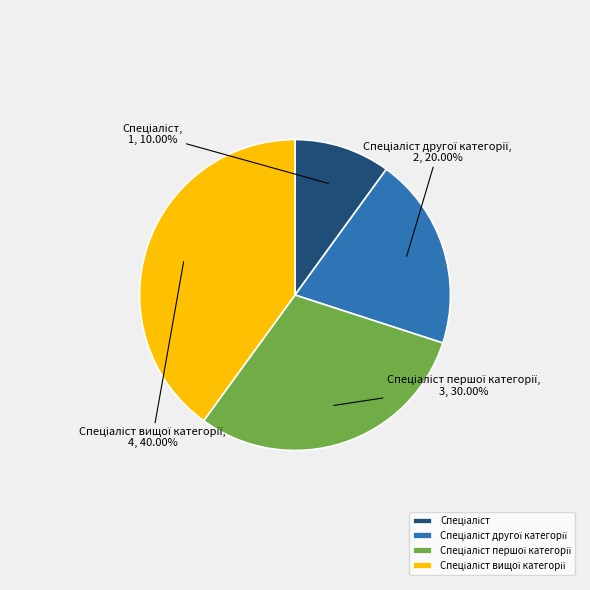

Is there a majority slice in this chart?

No